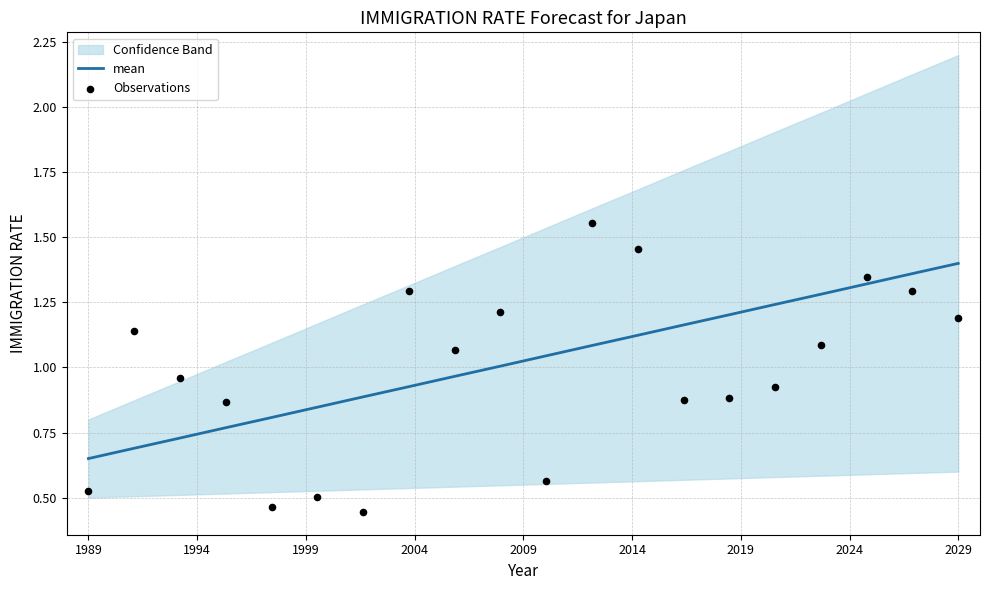

At how many categories does at least one series exceed 0?

20